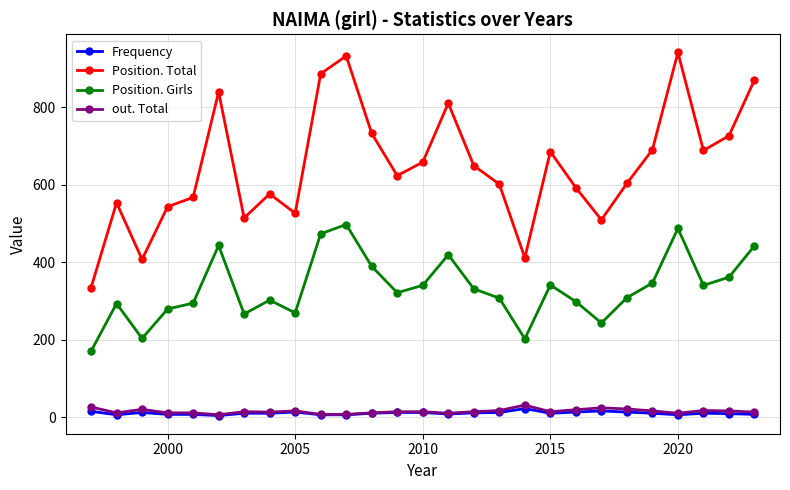

Which series has the largest range (max minus min)?

Position. Total